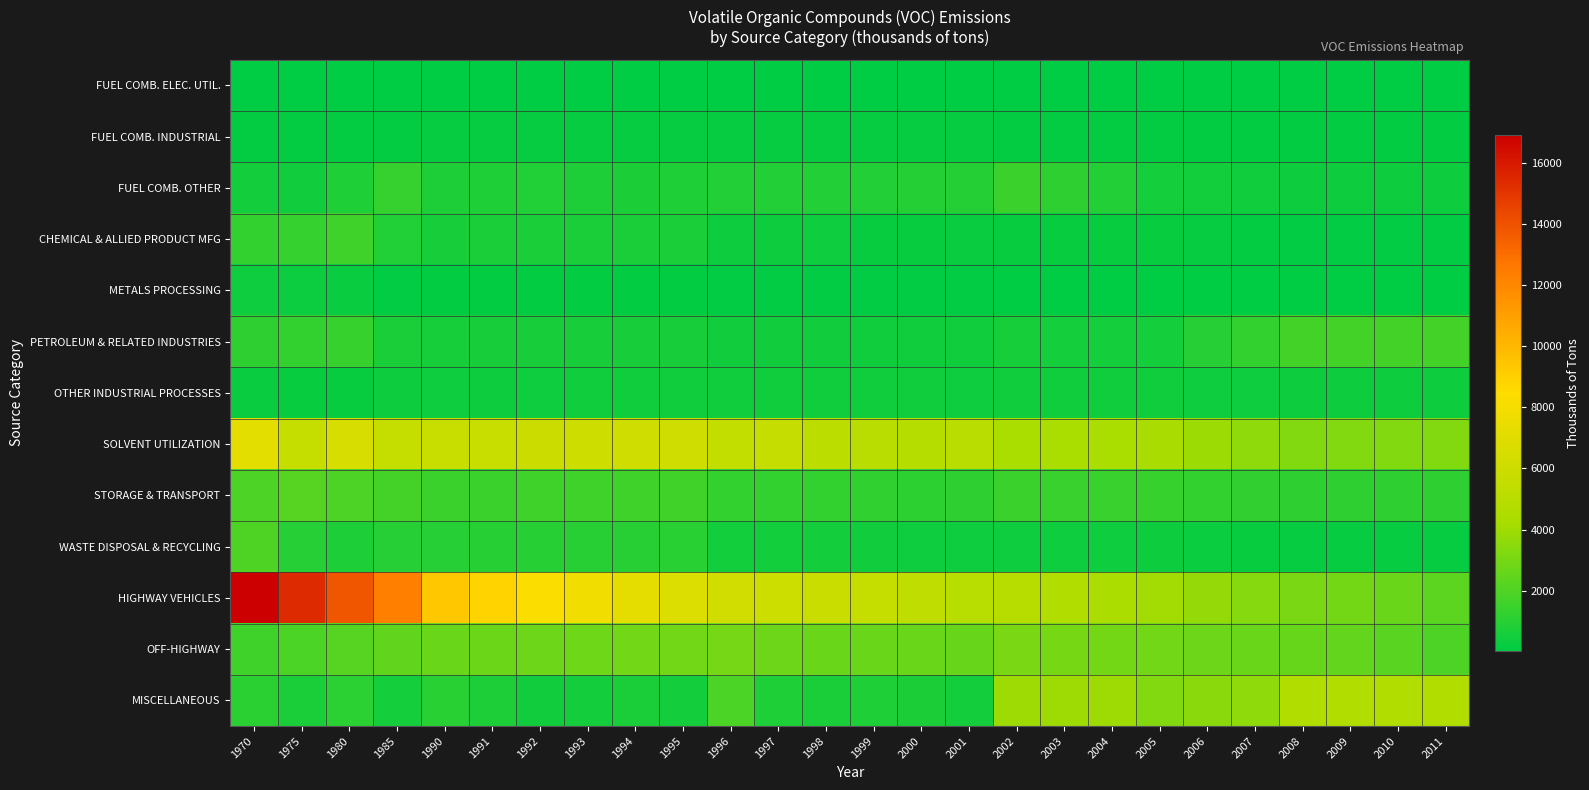

At which category is the sum across all series the highest?

1970